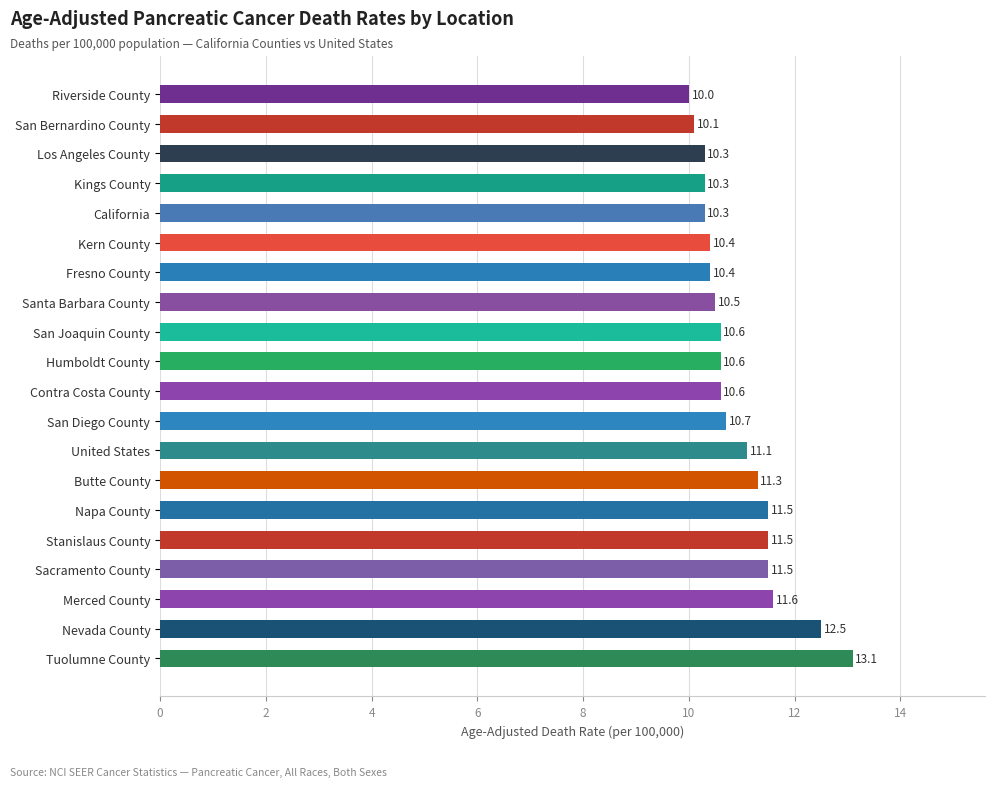

What is the change in value from Stanislaus County to Santa Barbara County?

-1.0